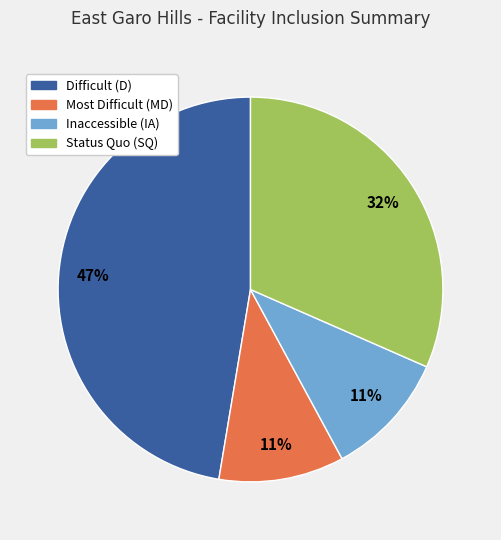

Which category has the biggest portion of the pie?

Difficult (D)